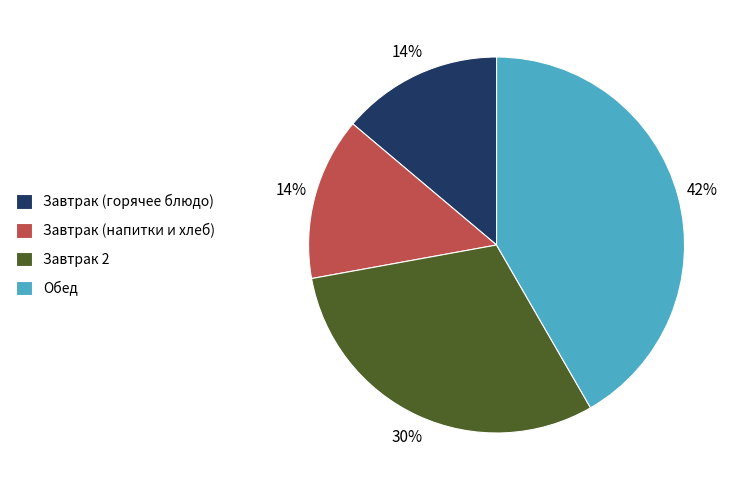

To the nearest percent, what is the combined percentage of Завтрак 2 and Обед?

72%